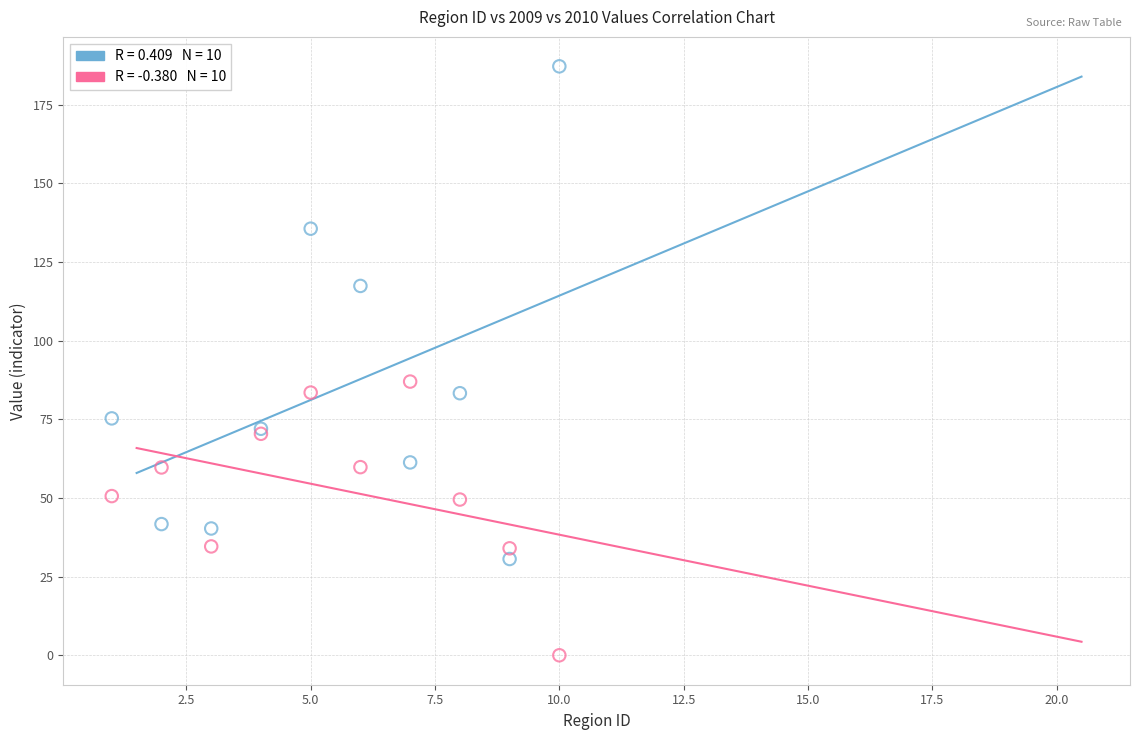

Across all series, what Y value is closest to 93?

87.0